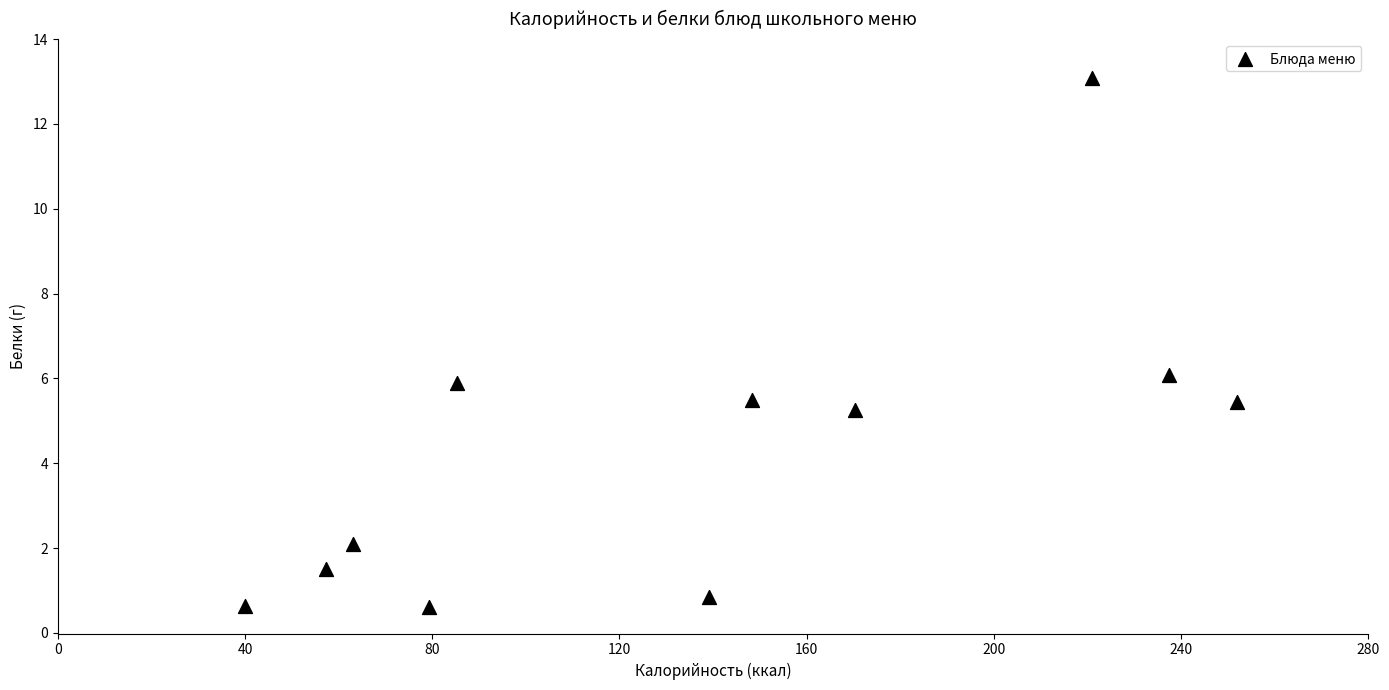

What is the range of X values (max minus min)?

212.1